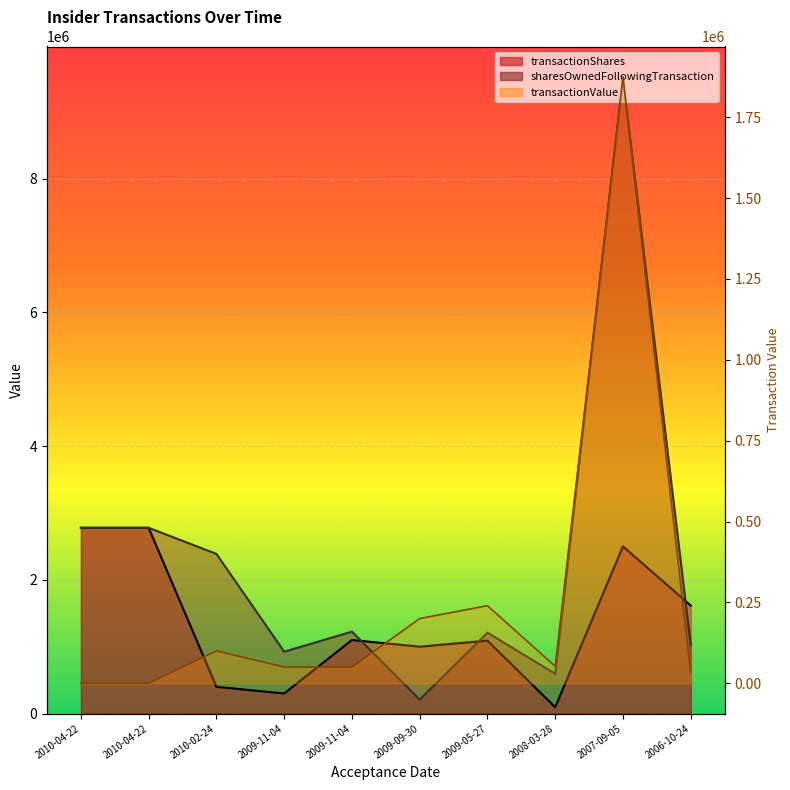

Reading right to left, extract all data points from this chart.

transactionShares: 1615000	2500000	95000	1090558	999999	1100000	299999	400000	2777778	2777778
sharesOwnedFollowingTransaction: 1025000	9500000	595000	1209442	209442	1225000	924999	2387500	2777778	2777778
transactionValue: 32300	1875000	52250	239923	200000	50000	50000	100000	0	0